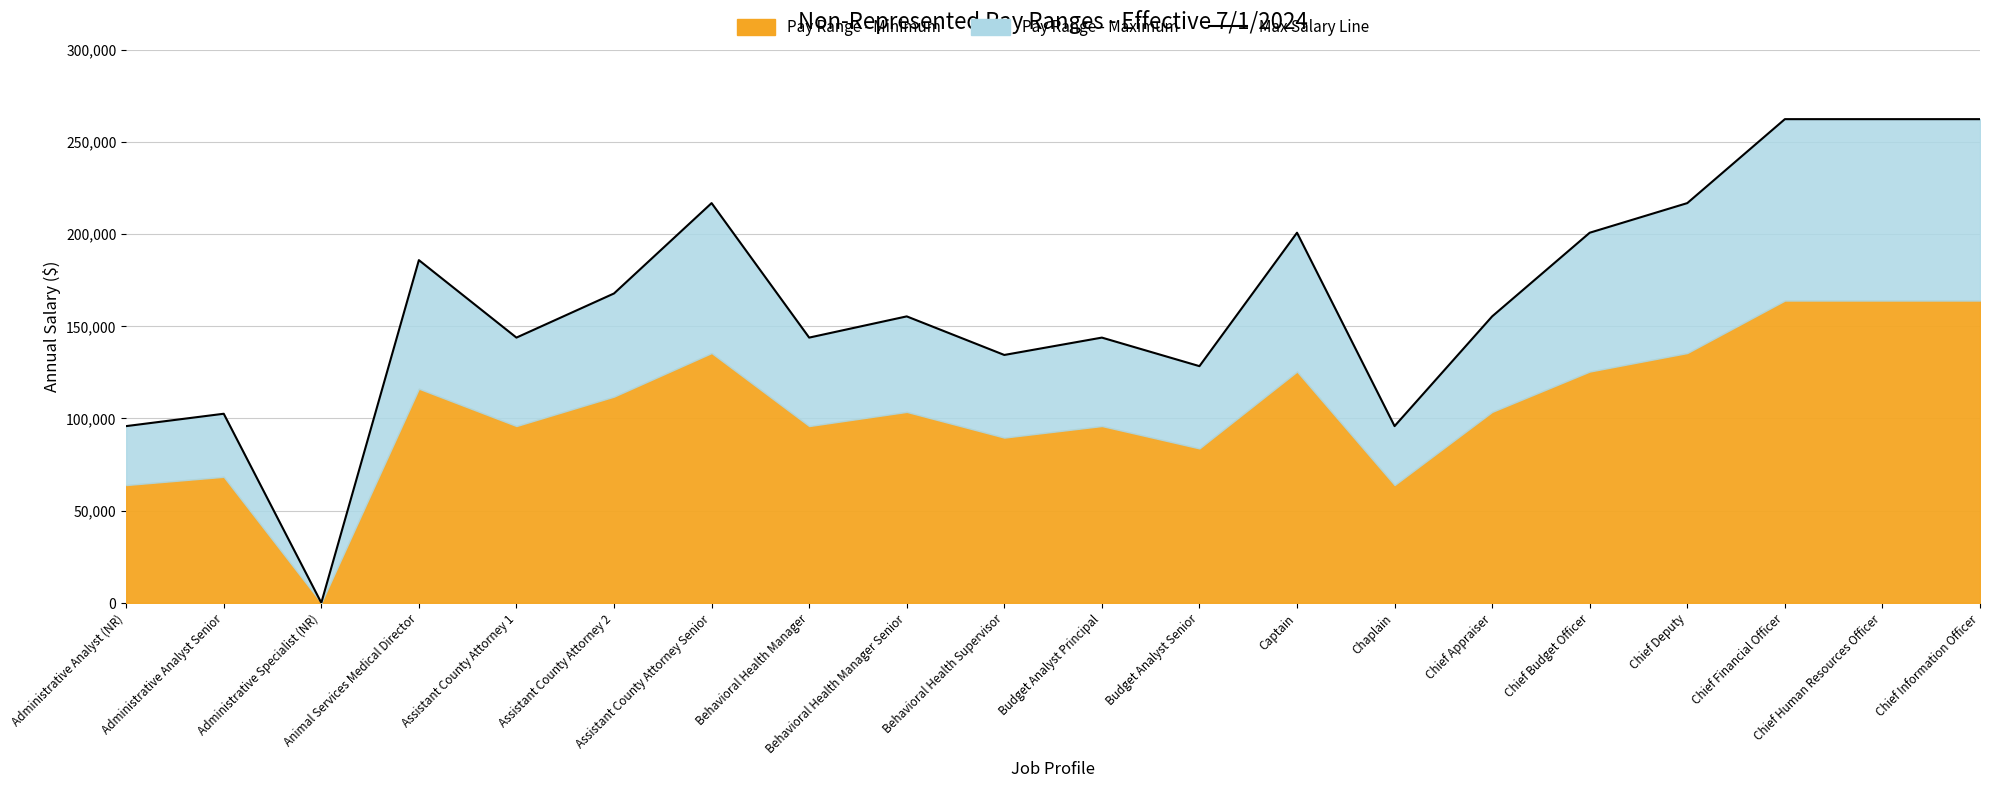

Reading left to right, what are all the values shown in this chart?

95855.3	102564.3	39.1	185857.0	143851.7	167788.6	216784.6	143851.7	155358.5	134439.7	143851.7	128373.2	200725.9	95855.3	155358.5	200725.9	216784.6	262309.2	262309.2	262309.2